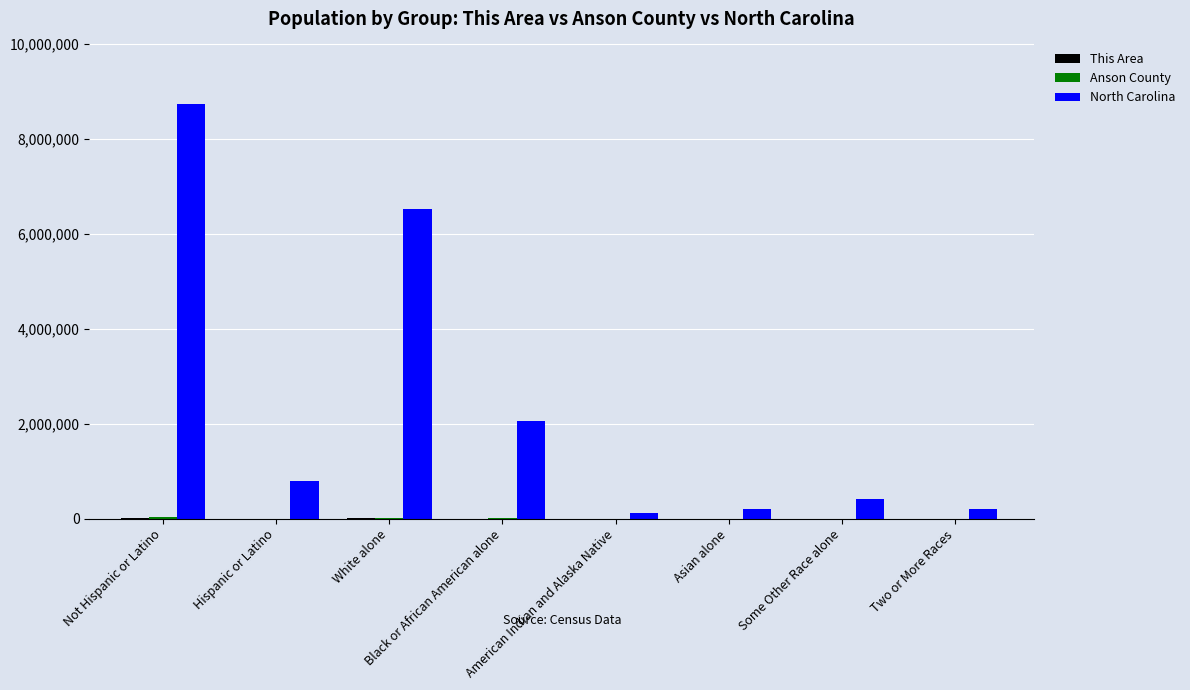

Which series has the widest spread of values?

North Carolina